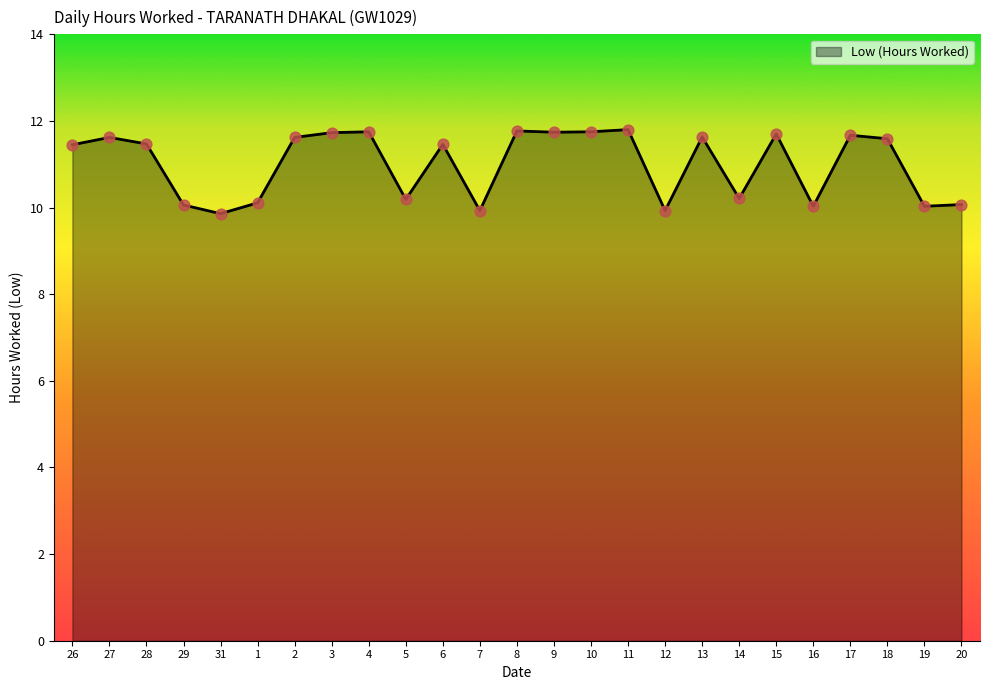

What is the ratio of the value at 29 to the value at 20?

1.0